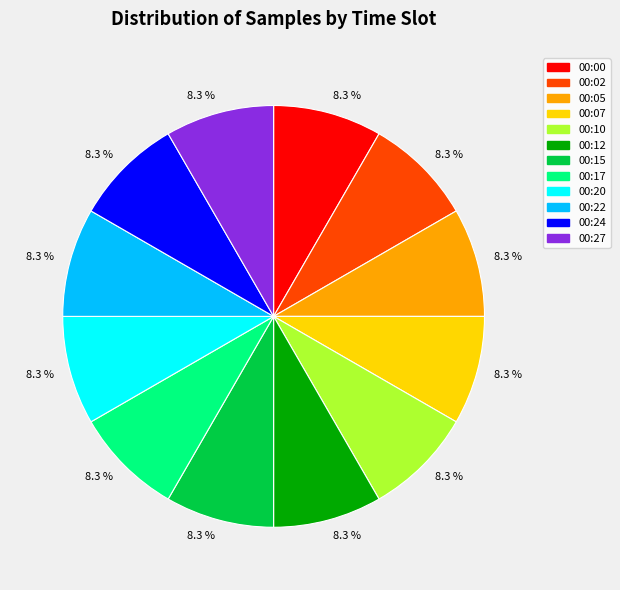

Does any single category account for the majority?

No